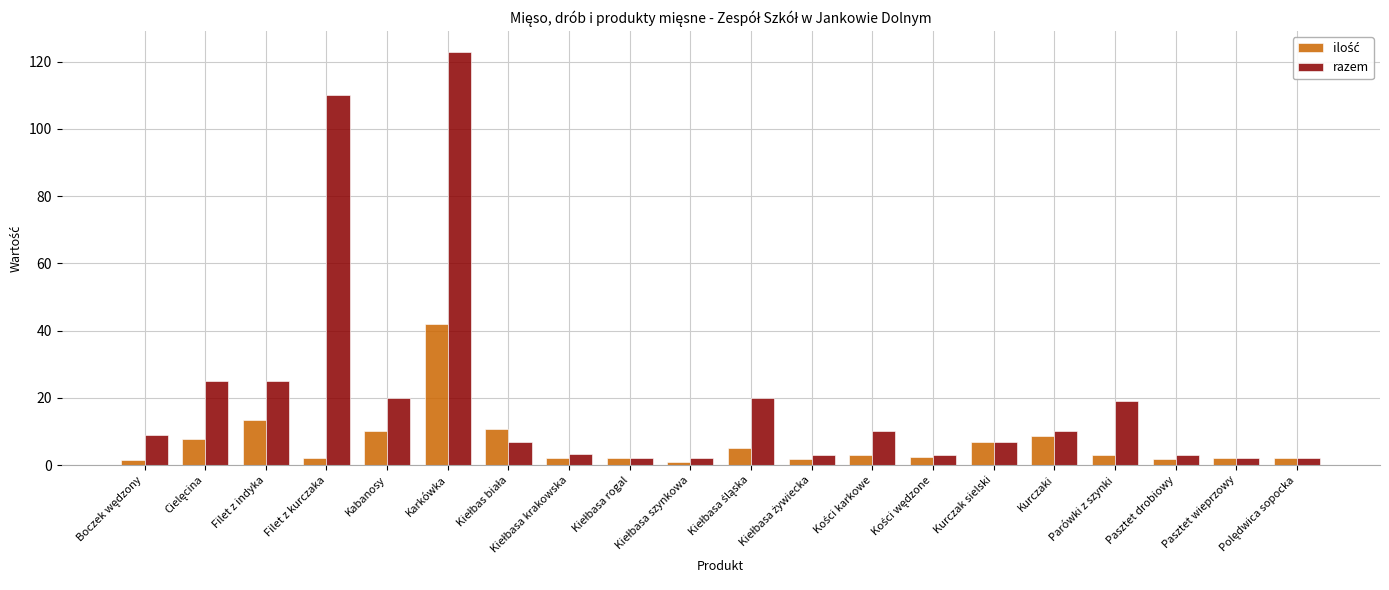

Which series has the largest total across all categories?

razem